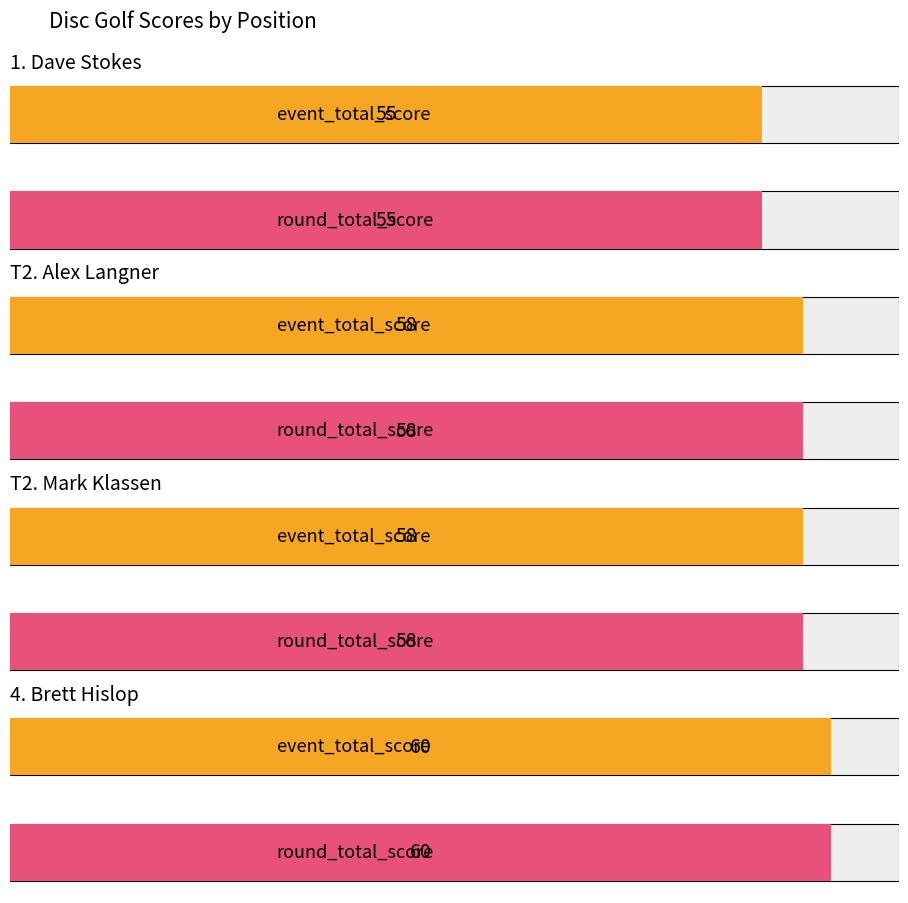

Reading right to left, what are all the values shown in this chart?

event_total_score: 4=60	T2=58	T2=58	1=55
round_total_score: 4=60	T2=58	T2=58	1=55